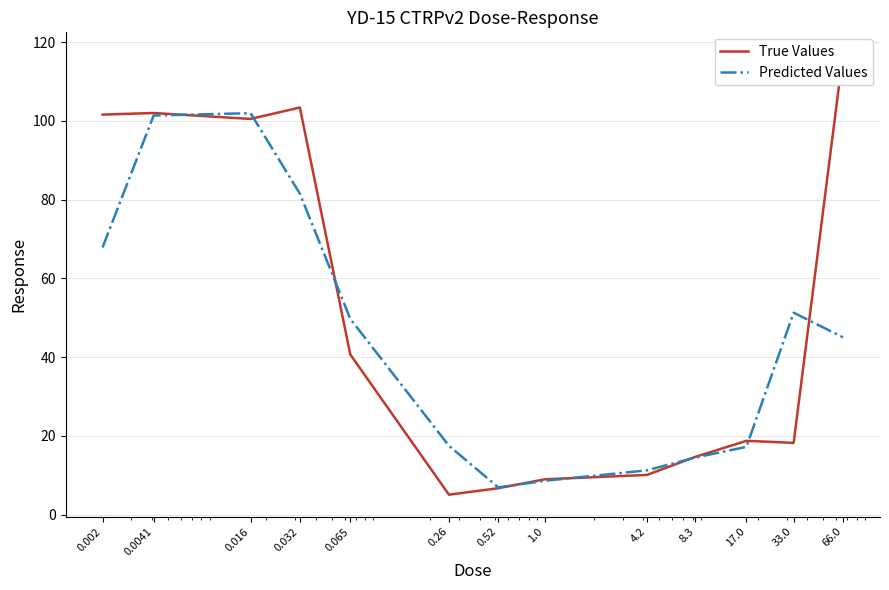

What is the value of the Predicted Values point at the 11th from the left?

17.2